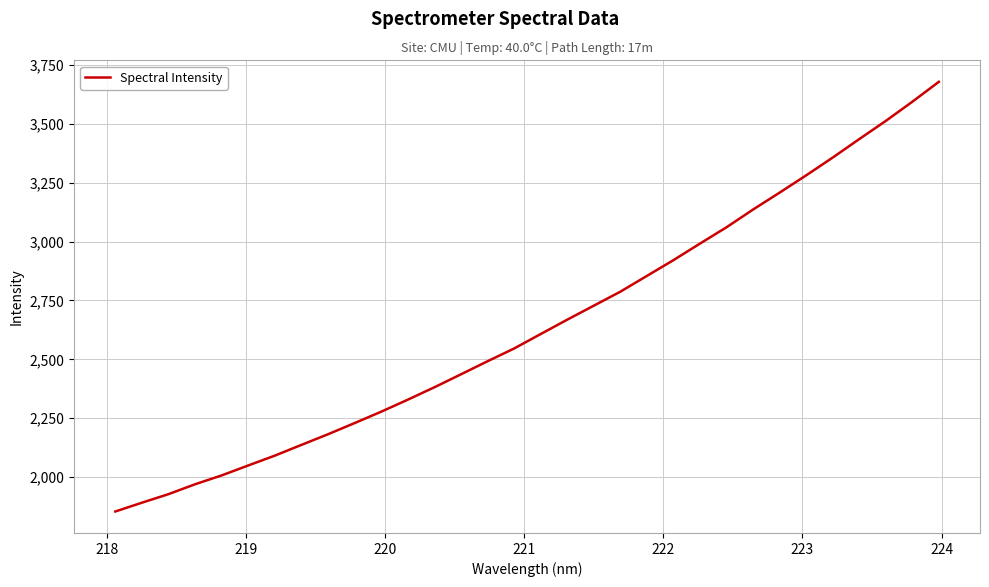

What is the minimum value shown in the chart?

1853.5